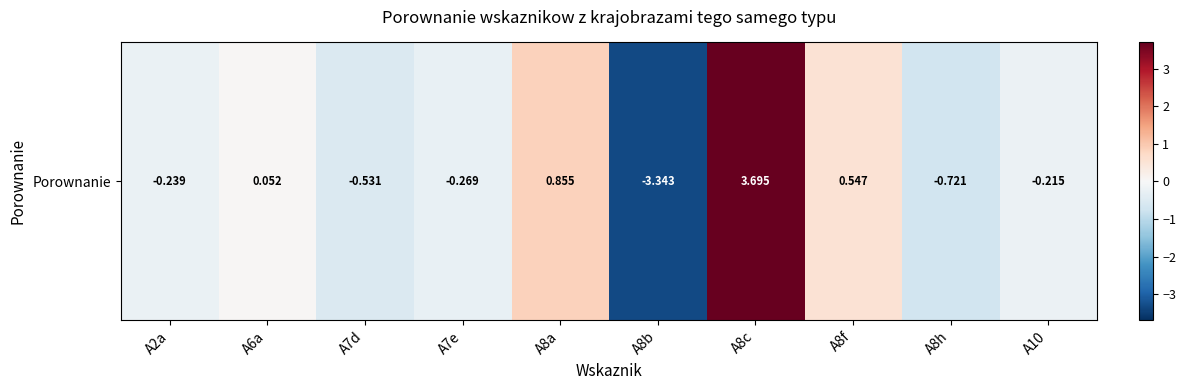

Reading left to right, transcribe all the data shown in this chart.

A2a=-0.2	A6a=0.1	A7d=-0.5	A7e=-0.3	A8a=0.9	A8b=-3.3	A8c=3.7	A8f=0.5	A8h=-0.7	A10=-0.2